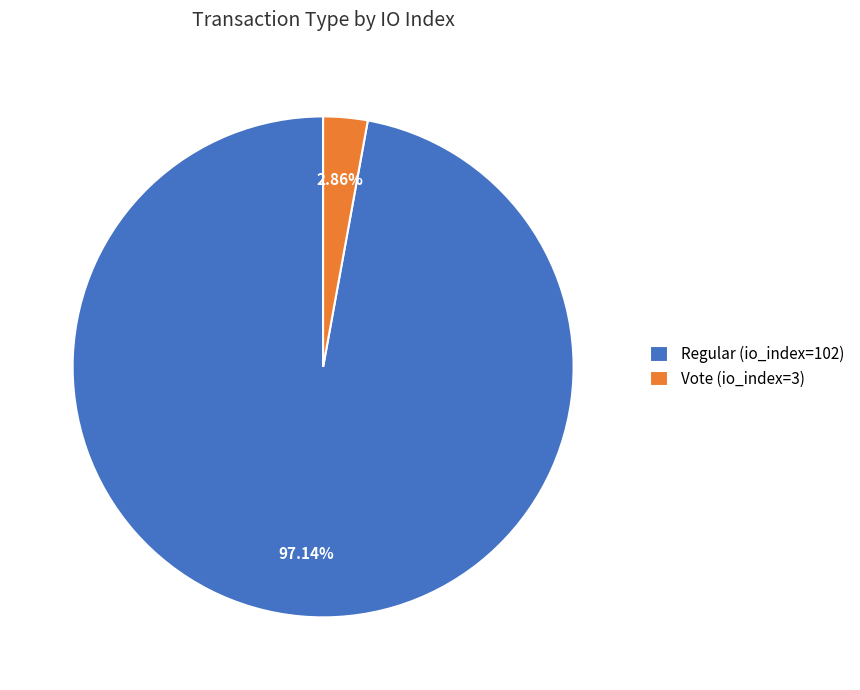

To the nearest percent, what percentage of the pie is Regular (io_index=102)?

97%